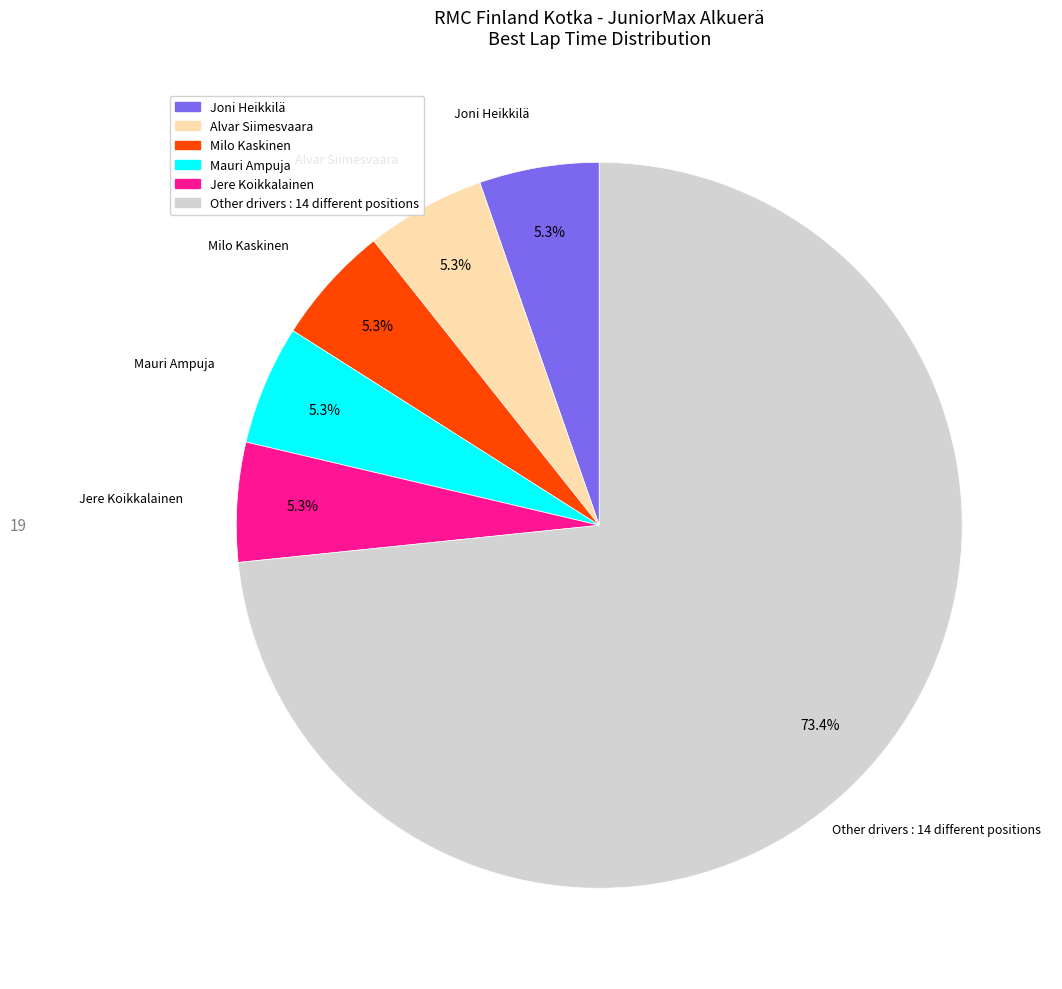

Count the number of slices in the pie.

6